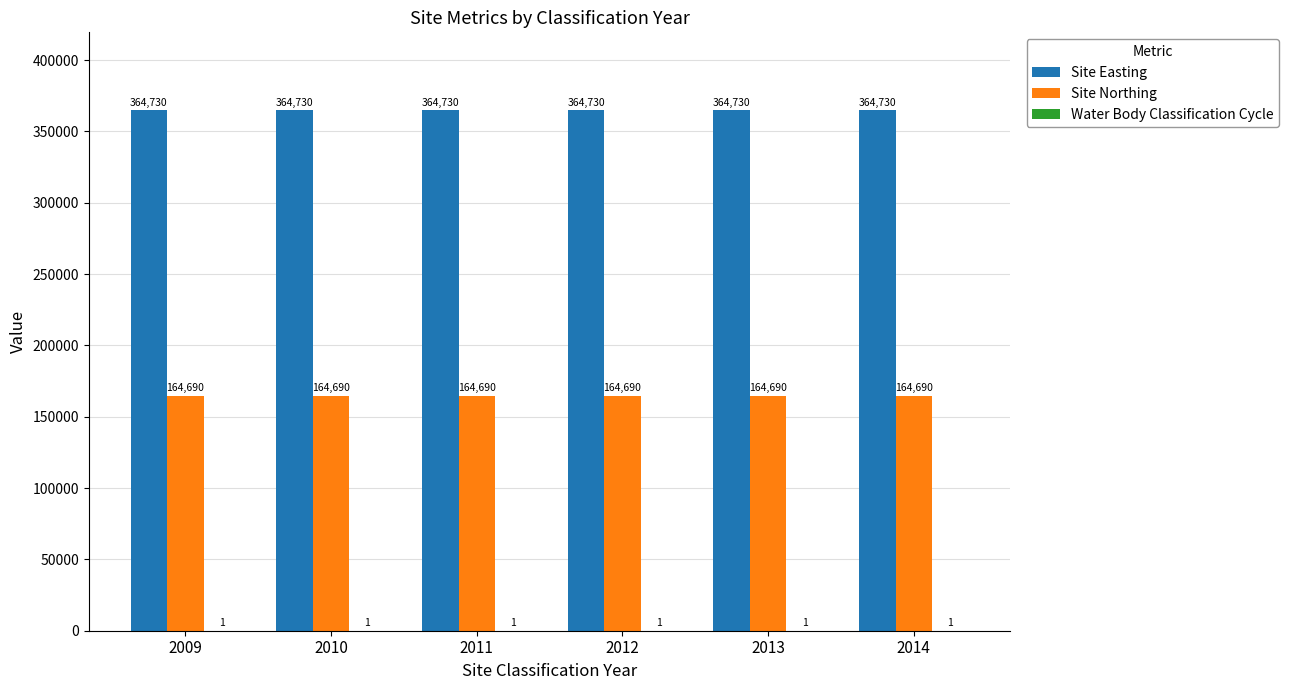

What is the total value across all series at 2010?

529421